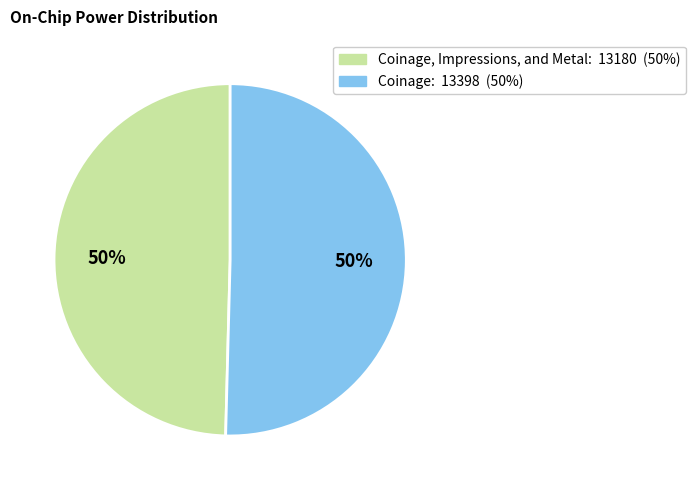

To the nearest percent, what is the average slice percentage?

50%